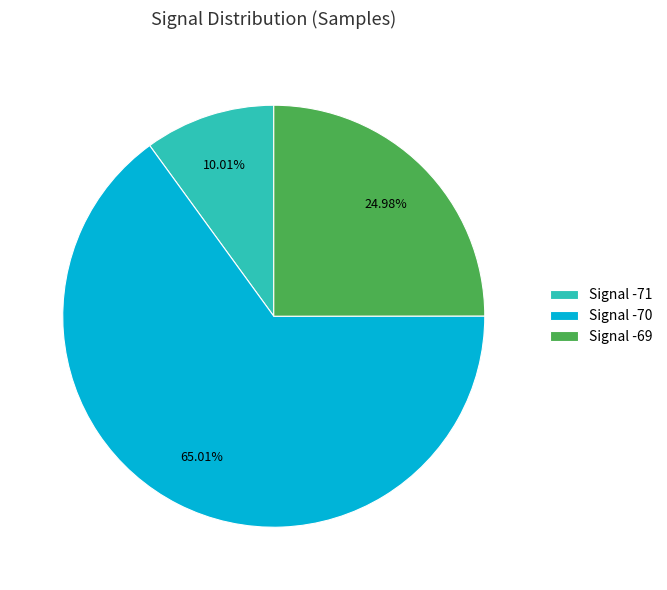

Count the number of slices in the pie.

3